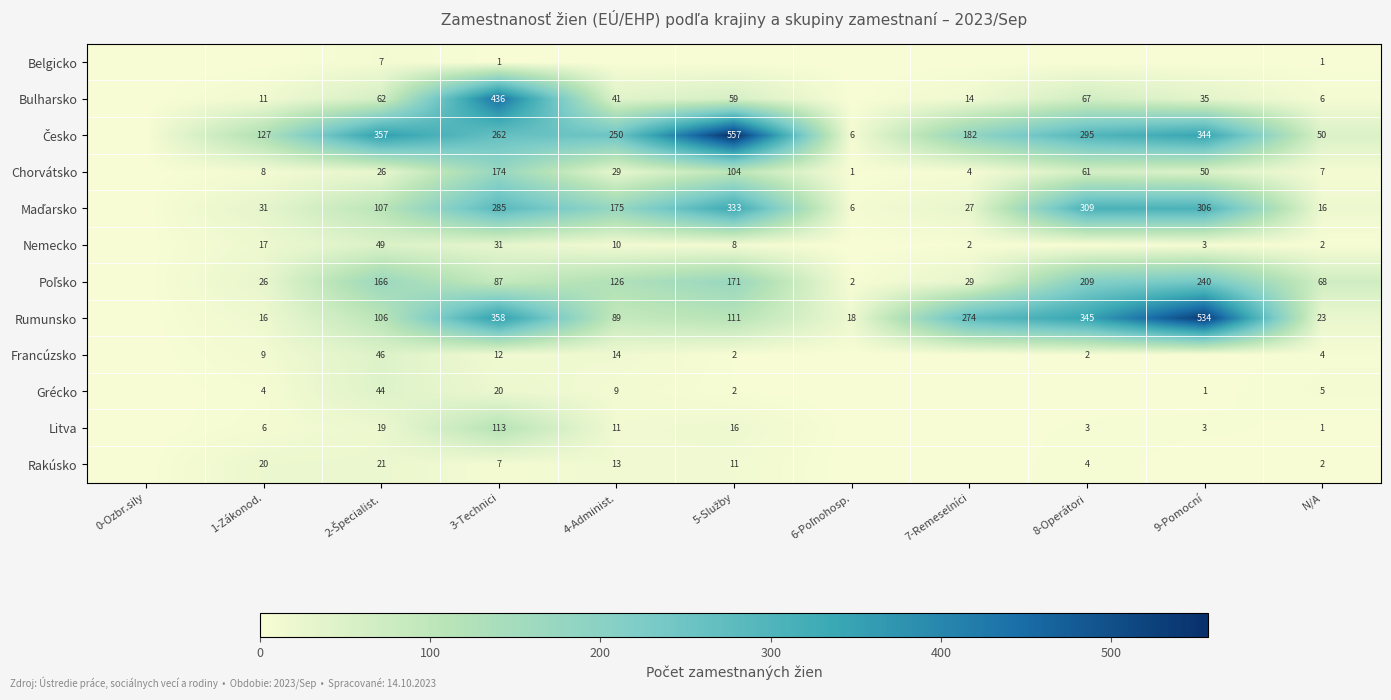

True or false: Bulharsko has a value of 727 at 3-Technici.

False